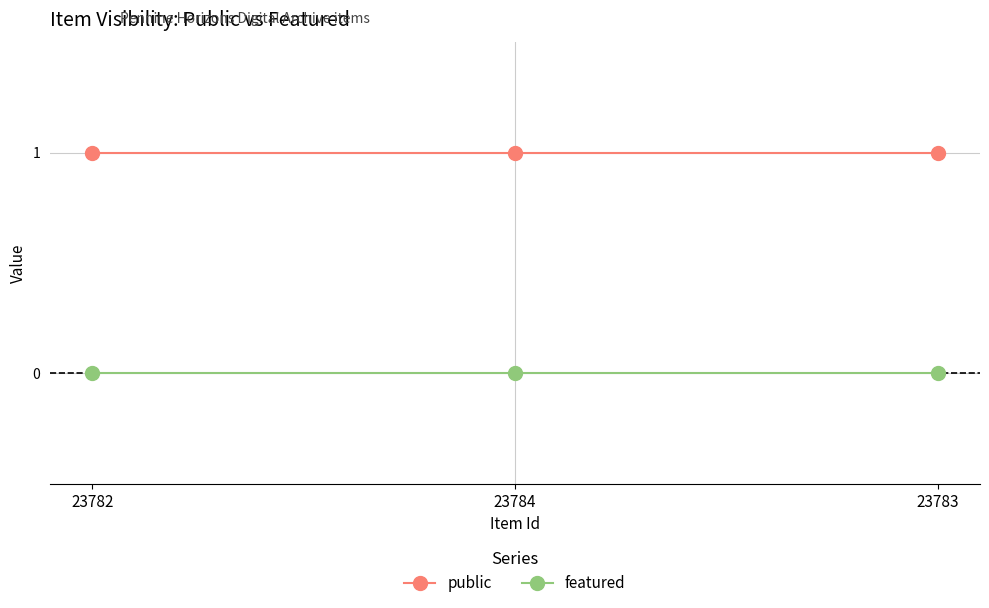

What is the difference between the highest and lowest values at 23784?

1